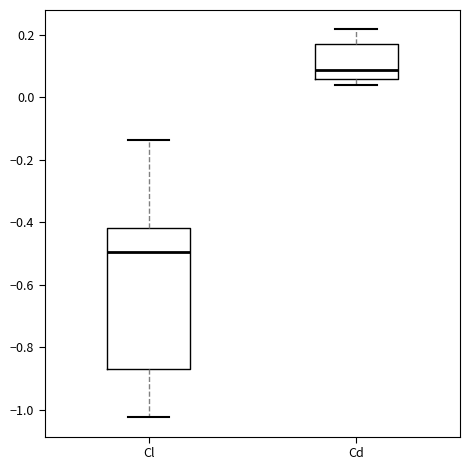

Which box is the tallest, from its lower edge to its upper edge?

Cl